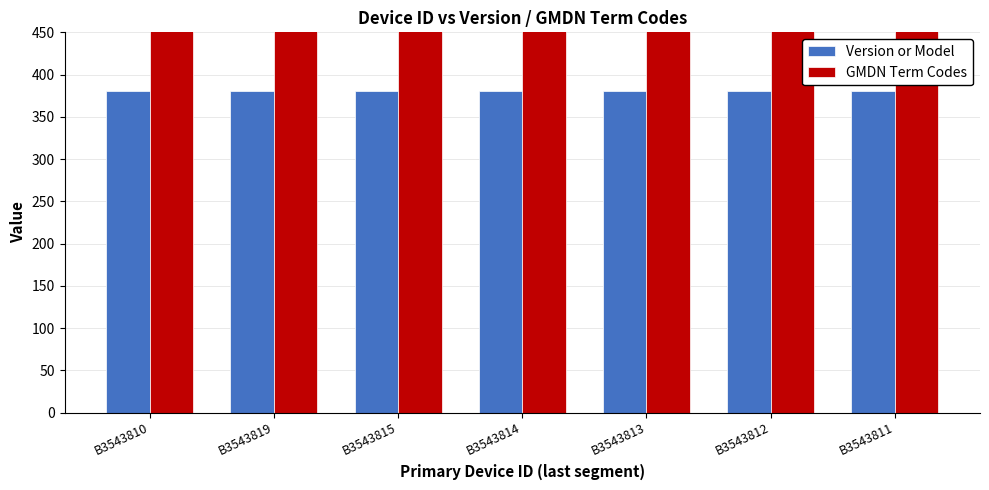

Which series has the largest range (max minus min)?

Version or Model